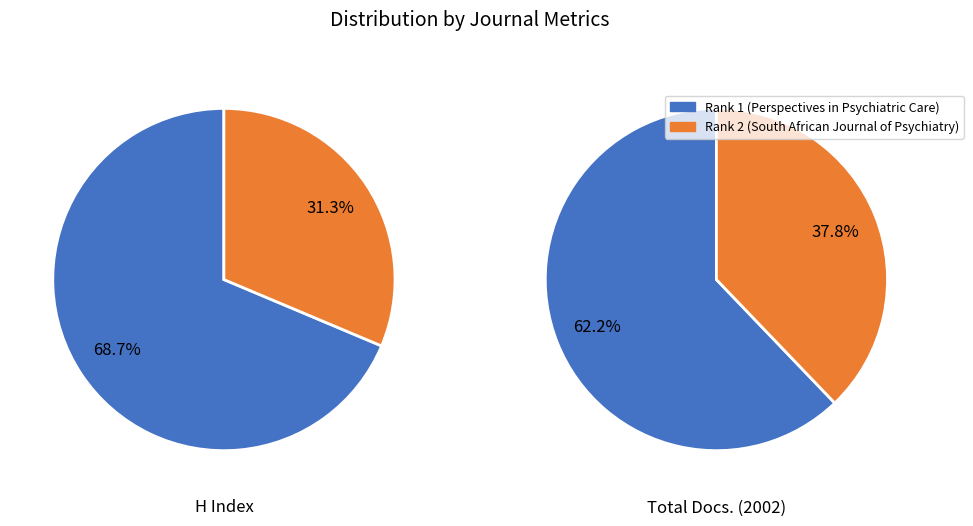

Which series has the largest range (max minus min)?

H index